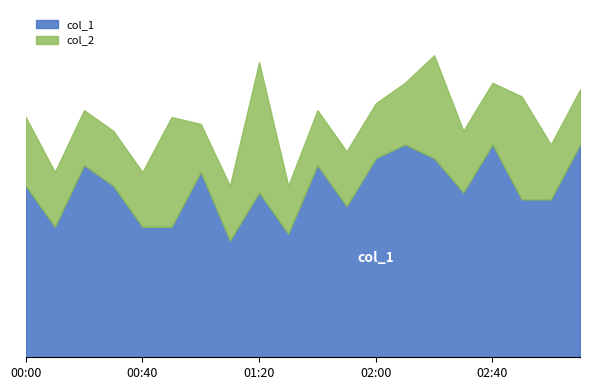

What is the difference between the maximum and second lowest values in the col_2 series?

1.2